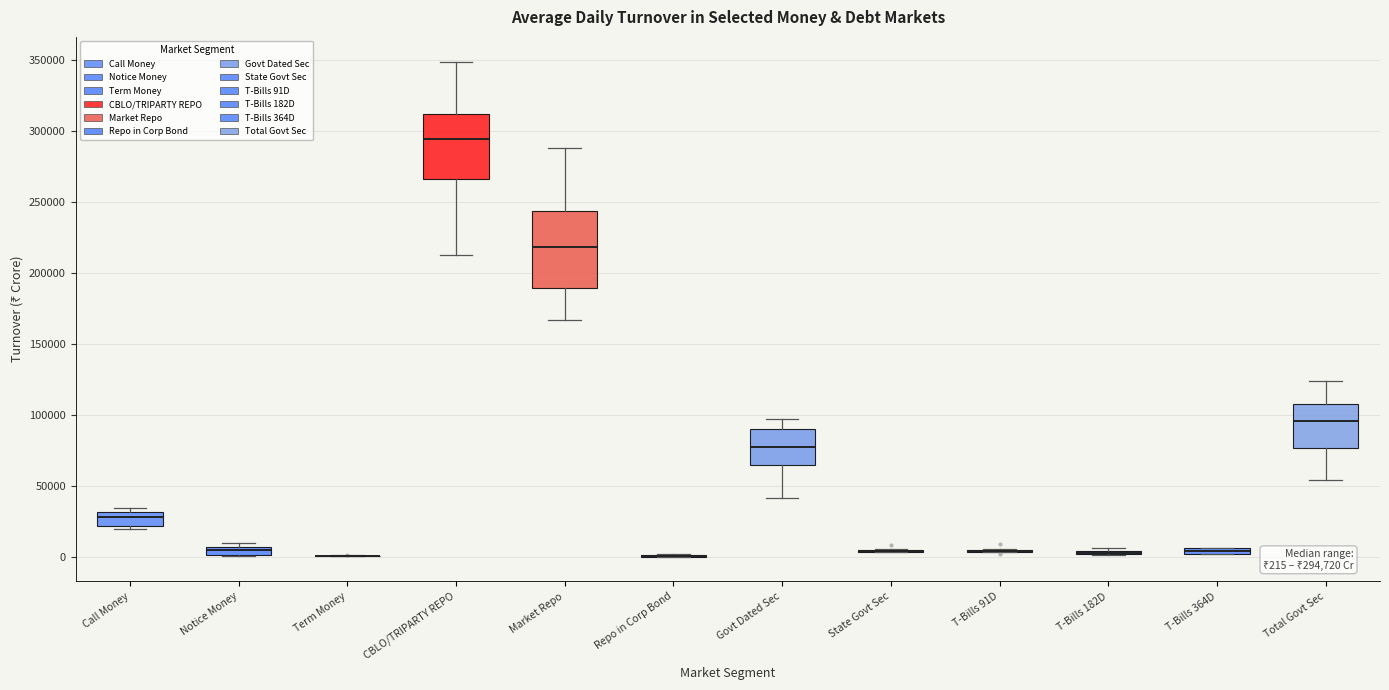

Comparing the boxes themselves (not the whiskers), which one is the tallest?

Market Repo